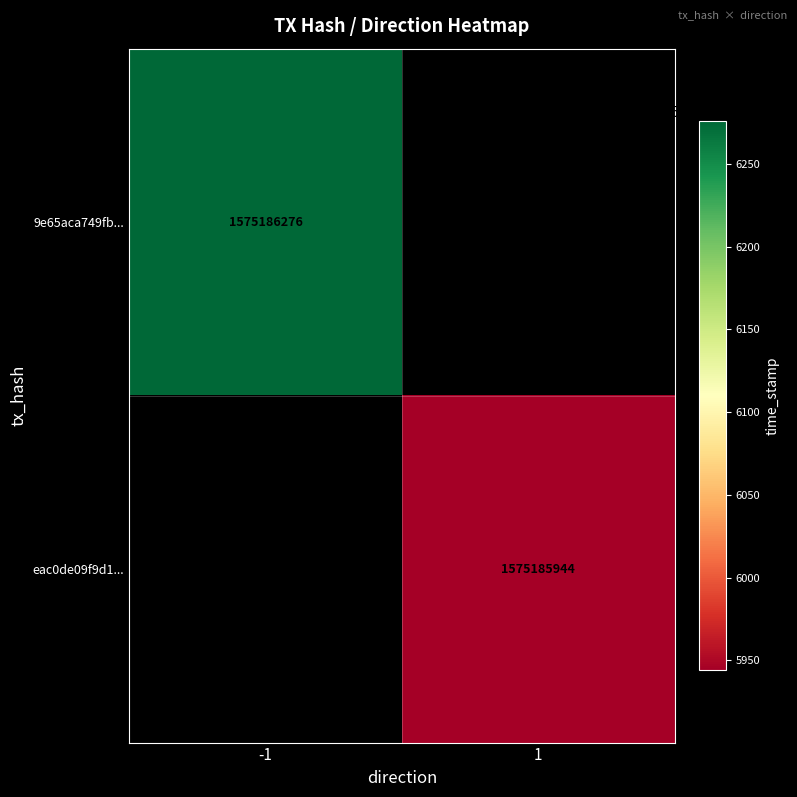

Rank the series at 1 from lowest to highest value.

eac0de09f9d140f349b1b5b43006e1dc38c8107, 9e65aca749fbd60e653e9222a7ece1d9116dd14